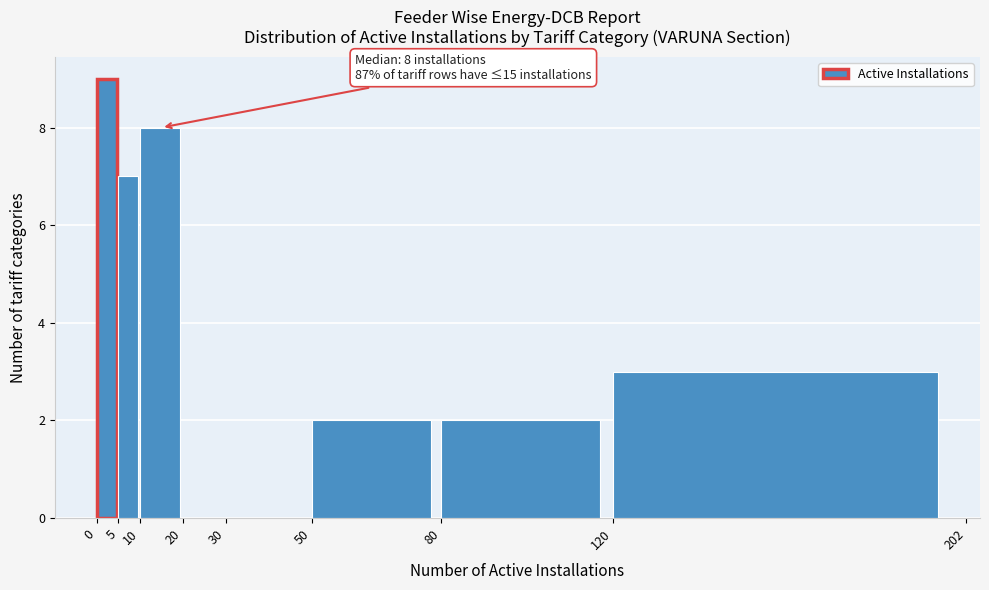

Over which range of the x-axis is the bar tallest?

0 to 5